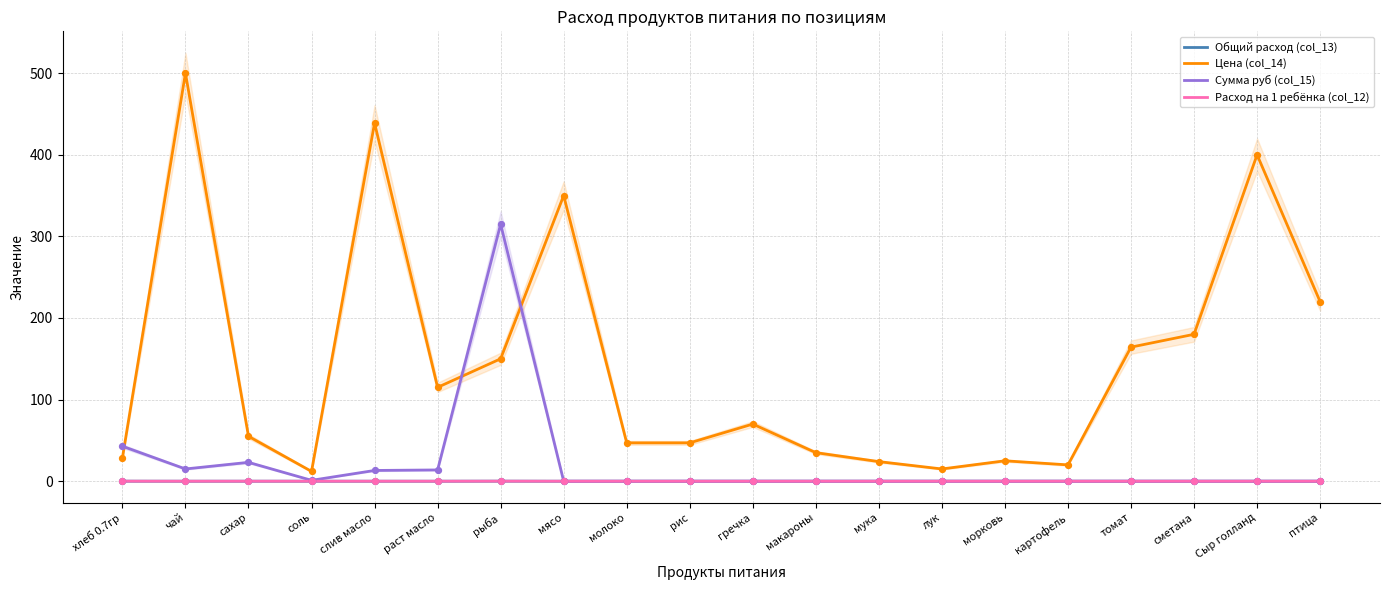

Which series contains the lowest Y value?

Общий расход (col_13)